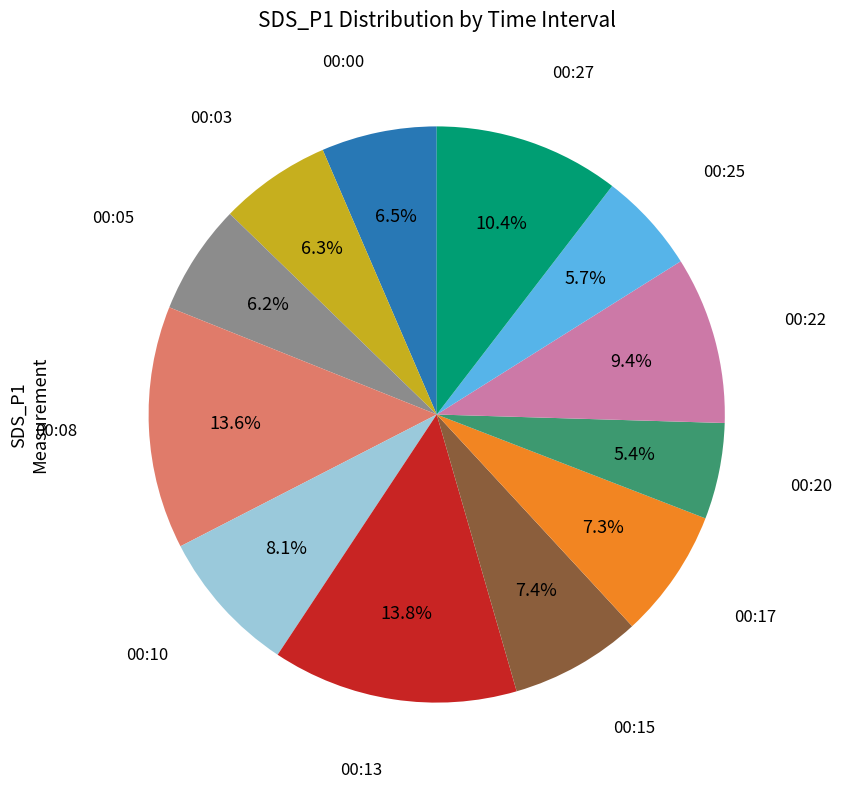

Does any single category account for the majority?

No